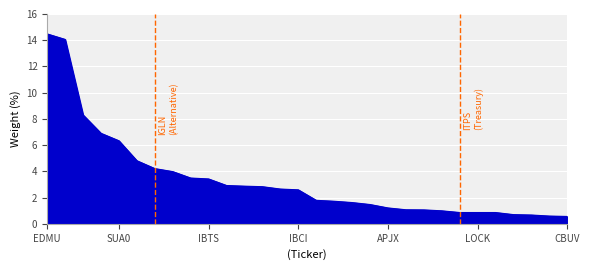

What is the minimum value shown in the chart?

0.6